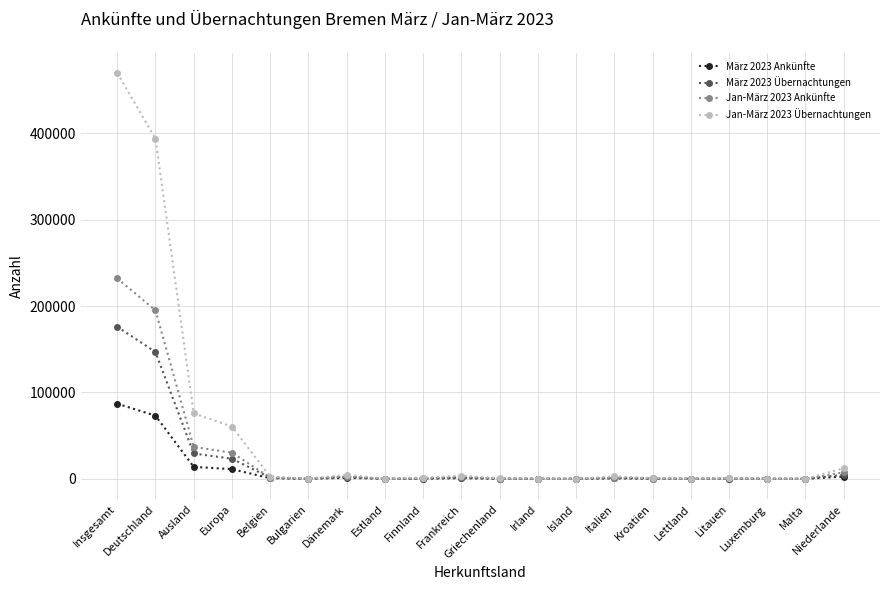

List the series in order of their peak value, lowest first.

März 2023 Ankünfte, März 2023 Übernachtungen, Jan-März 2023 Ankünfte, Jan-März 2023 Übernachtungen